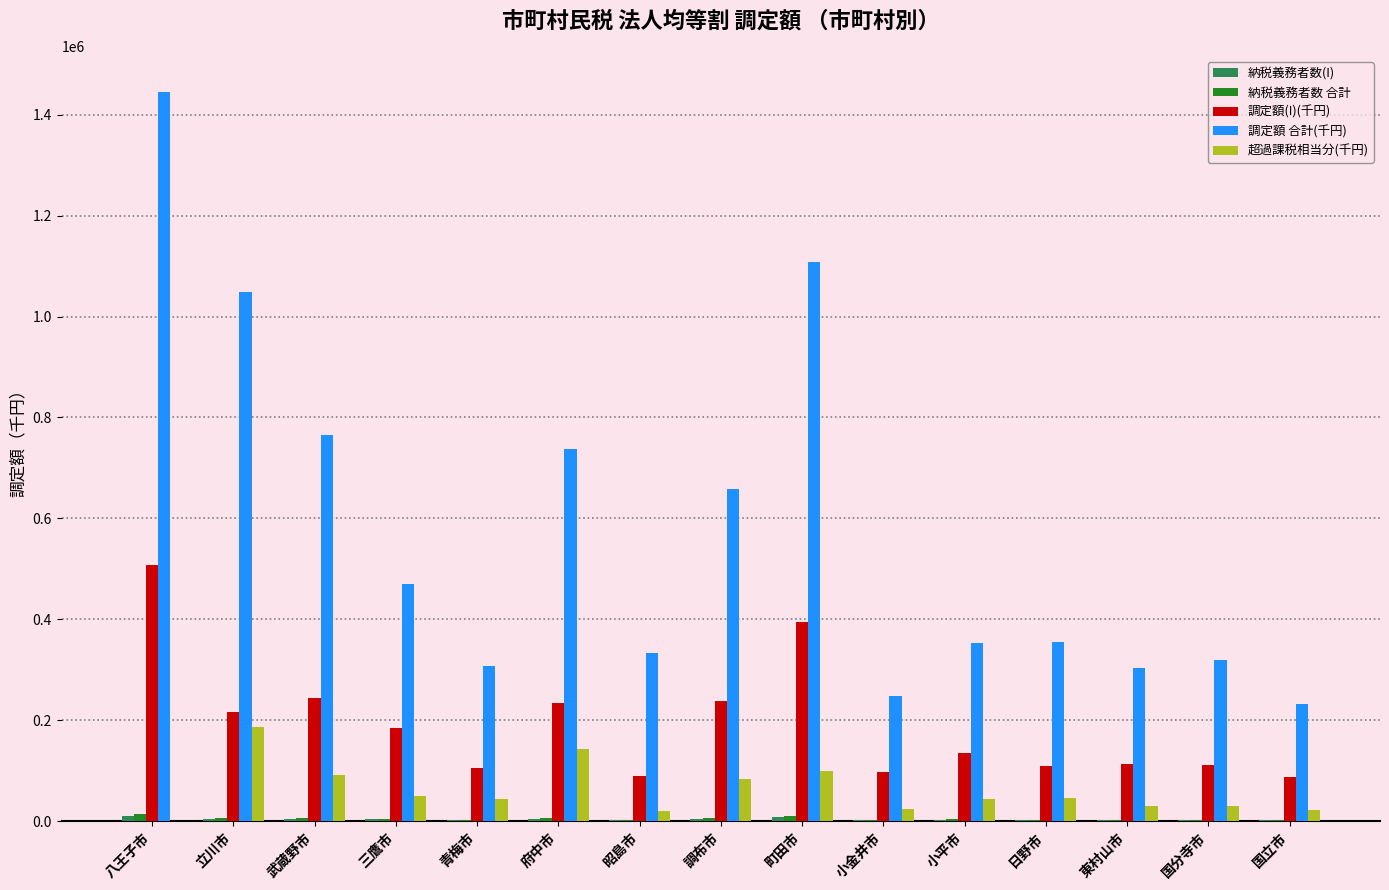

Which series has the largest total across all categories?

調定額 合計(千円)